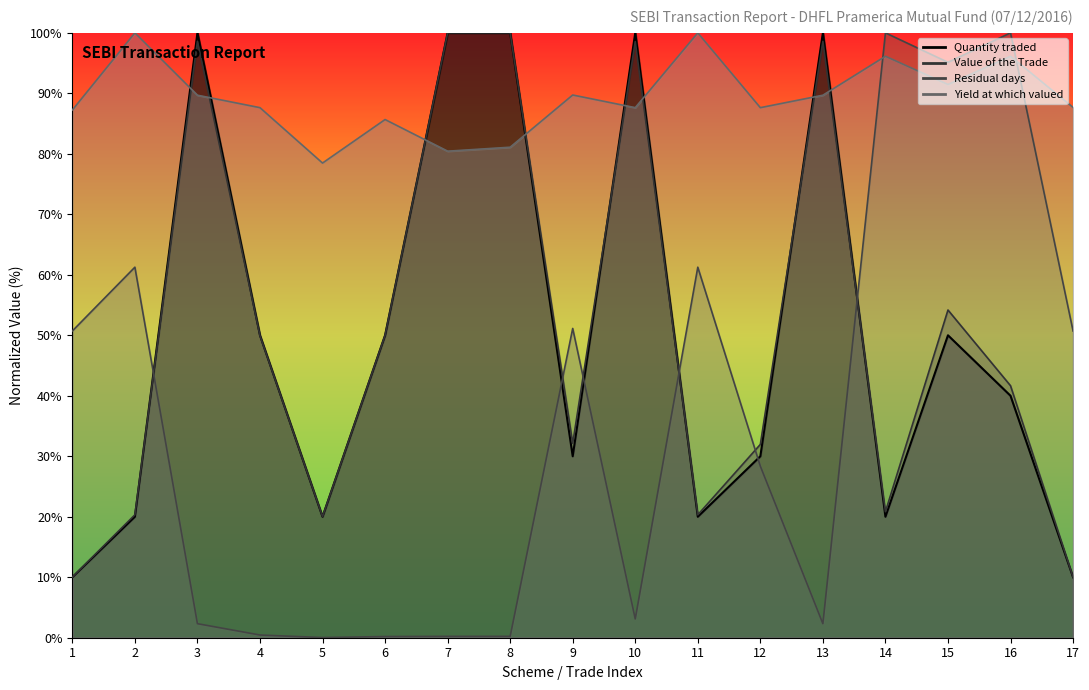

At how many categories does at least one series exceed 77?

17